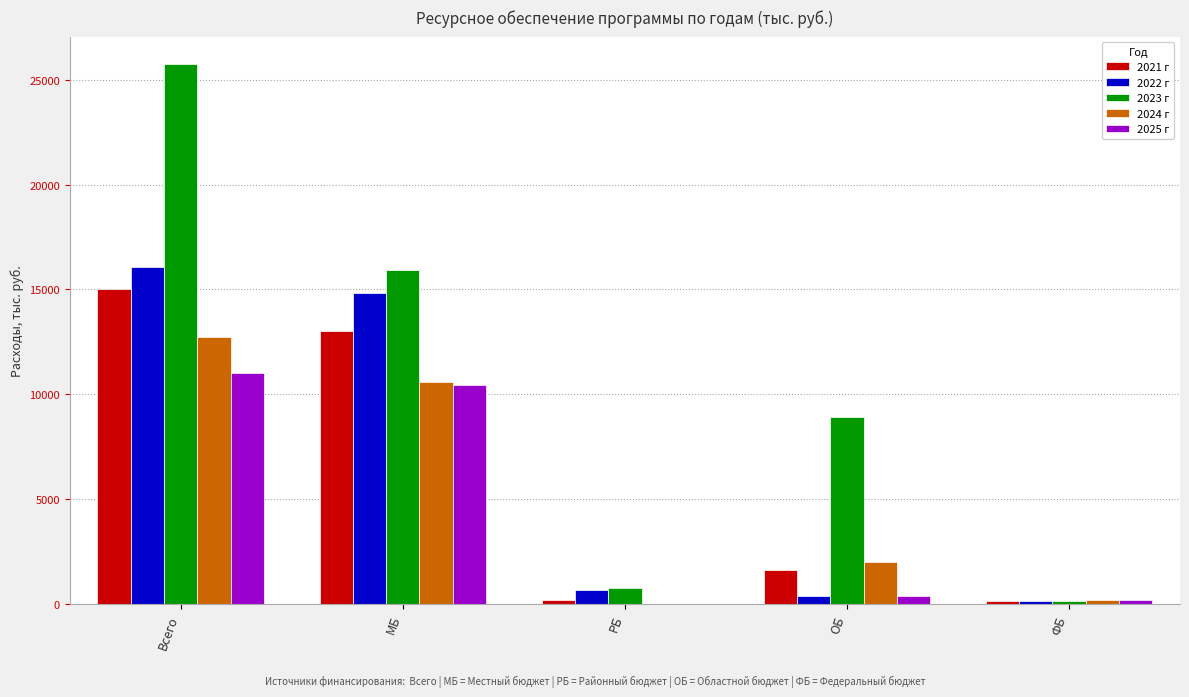

Which category has the highest value in the 2021 г series?

Всего